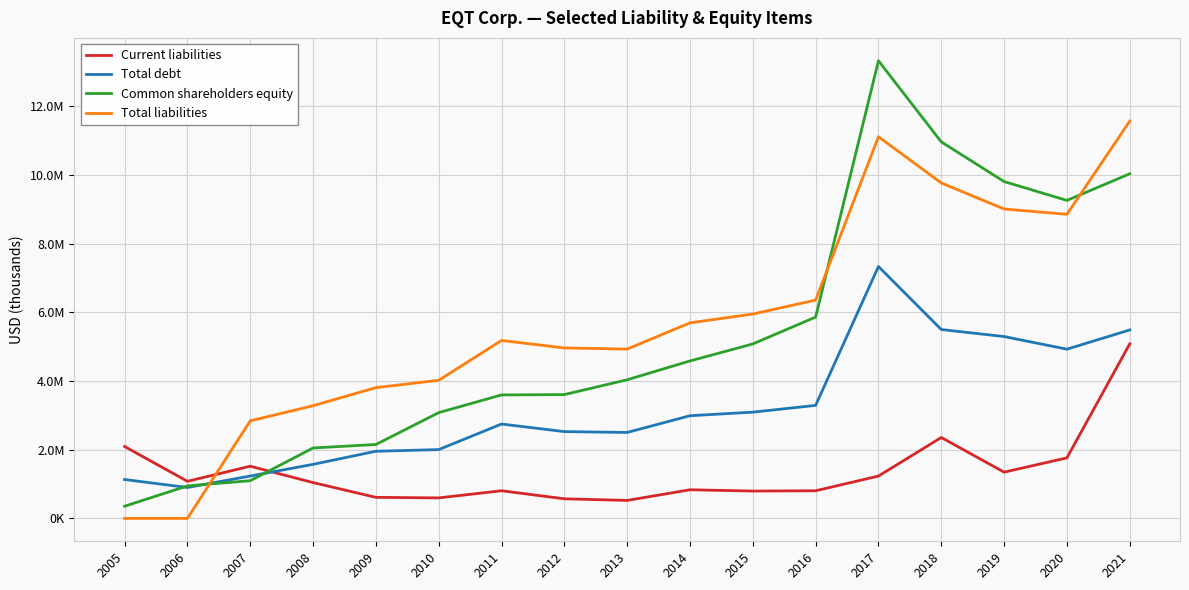

What is the greatest value displayed?

13319618